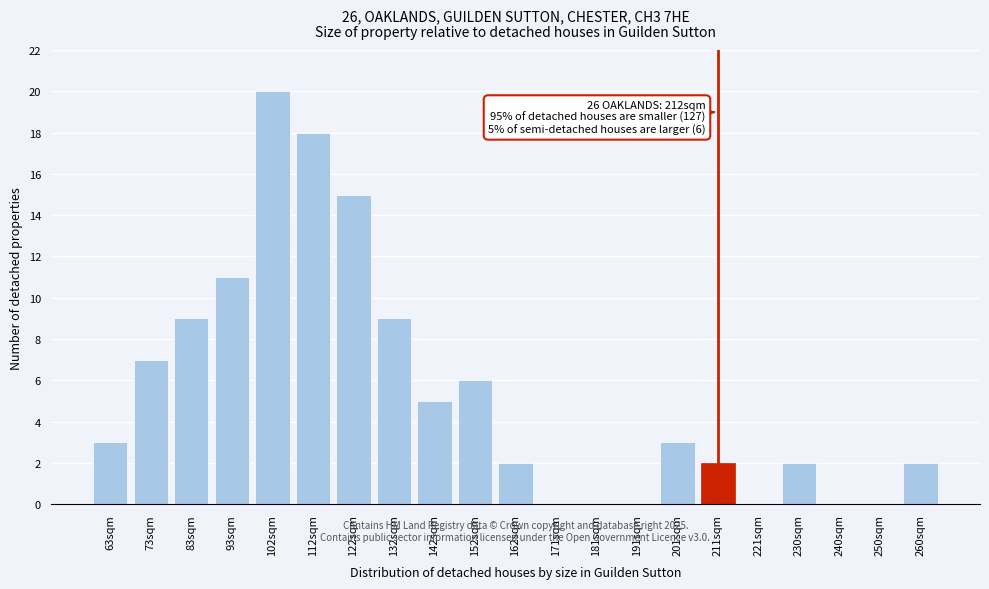

Reading left to right, what are all the values shown in this chart?

63sqm=3	73sqm=7	83sqm=9	93sqm=11	102sqm=20	112sqm=18	122sqm=15	132sqm=9	142sqm=5	152sqm=6	162sqm=2	171sqm=0	181sqm=0	191sqm=0	201sqm=3	211sqm=2	221sqm=0	230sqm=2	240sqm=0	250sqm=0	260sqm=2